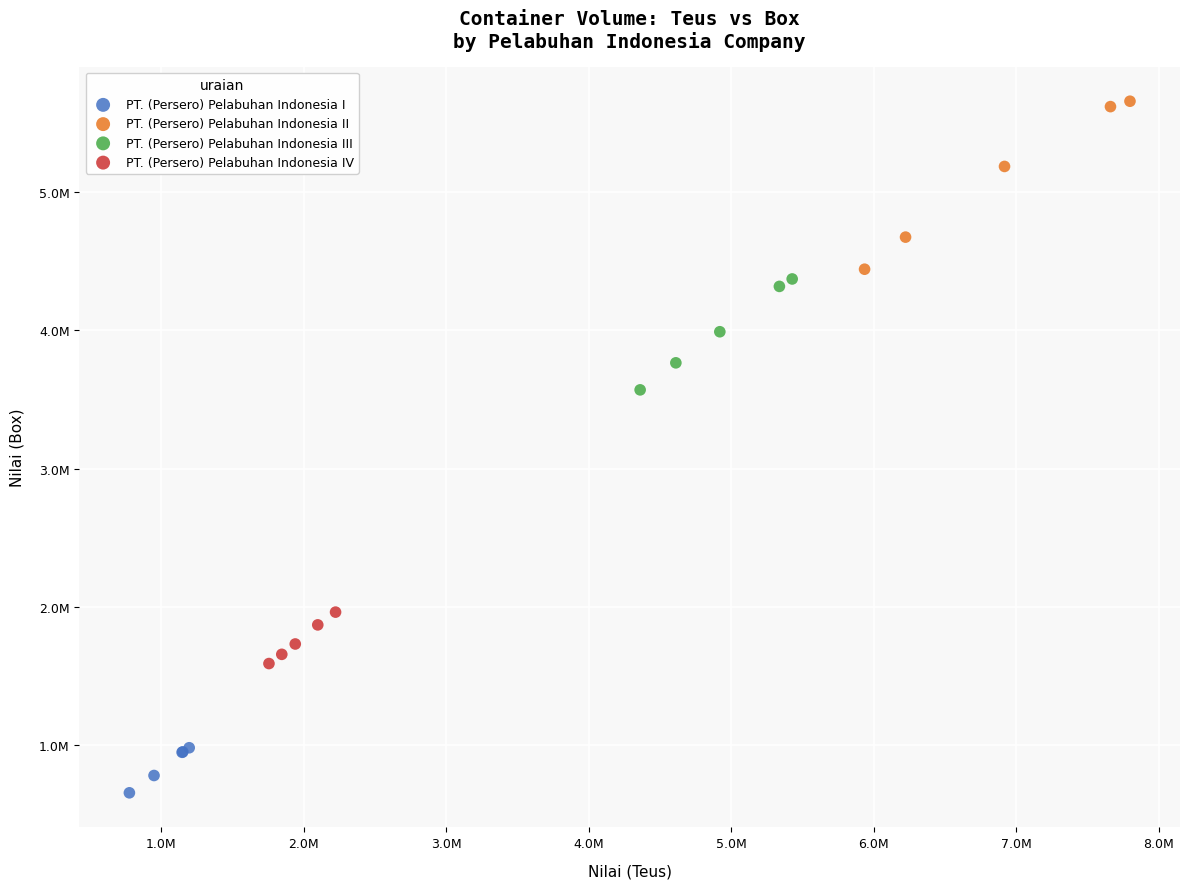

Which series has the widest spread of Y values?

PT. (Persero) Pelabuhan Indonesia II